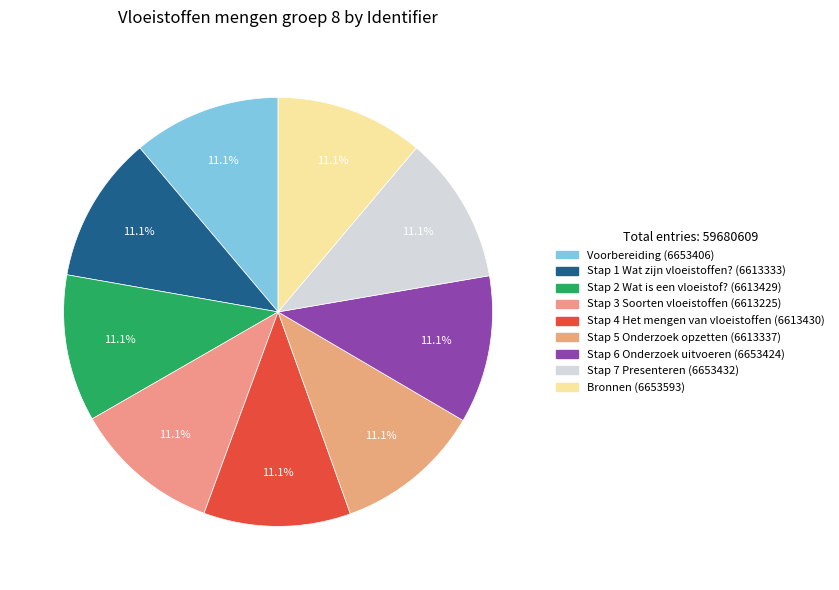

Is it true that Stap 4 Het mengen van vloeistoffen is 1% of the pie?

False